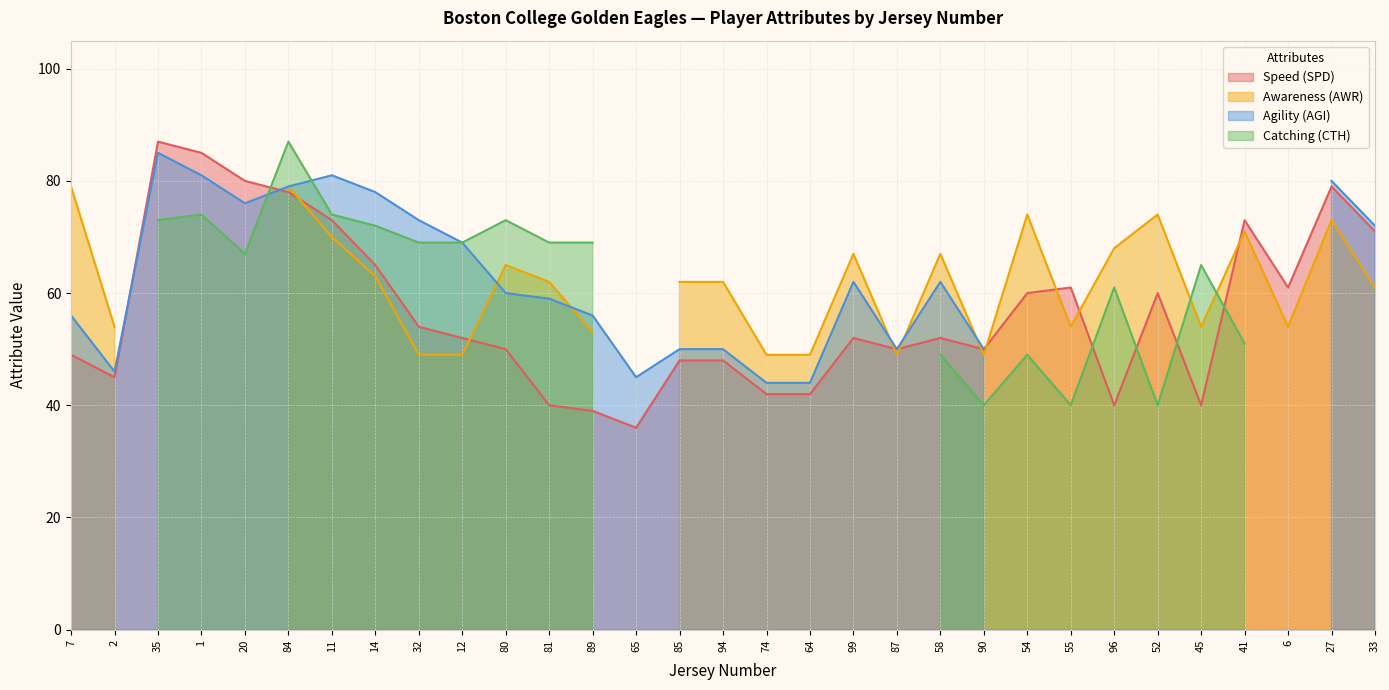

How many intersections are there between Awareness (AWR) and Agility (AGI)?

9